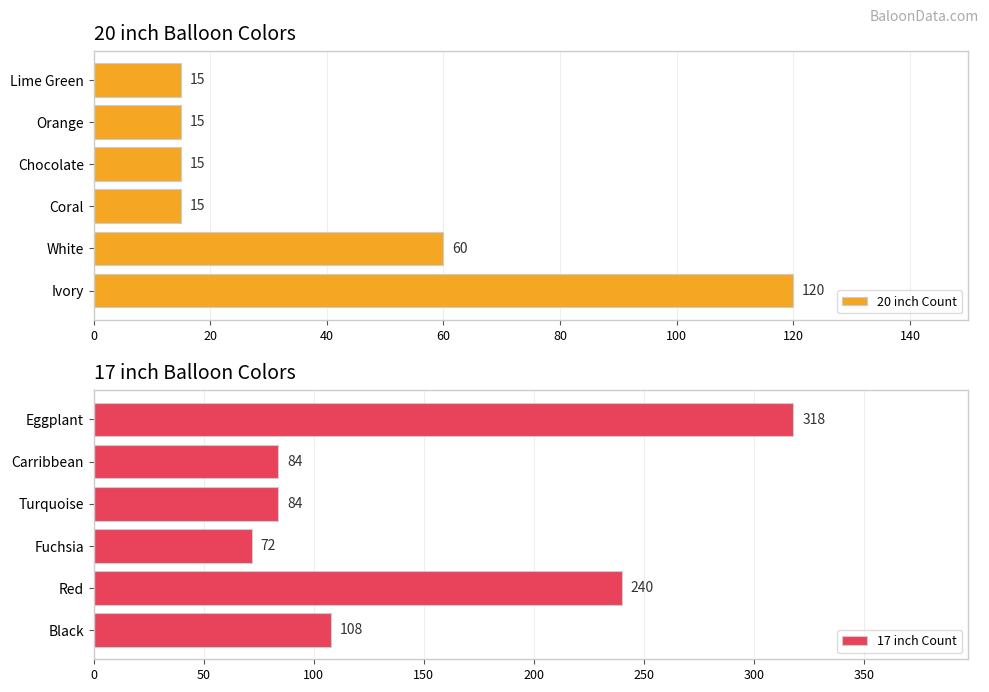

Rank the series by their average value, from highest to lowest.

17 inch Count, 20 inch Count